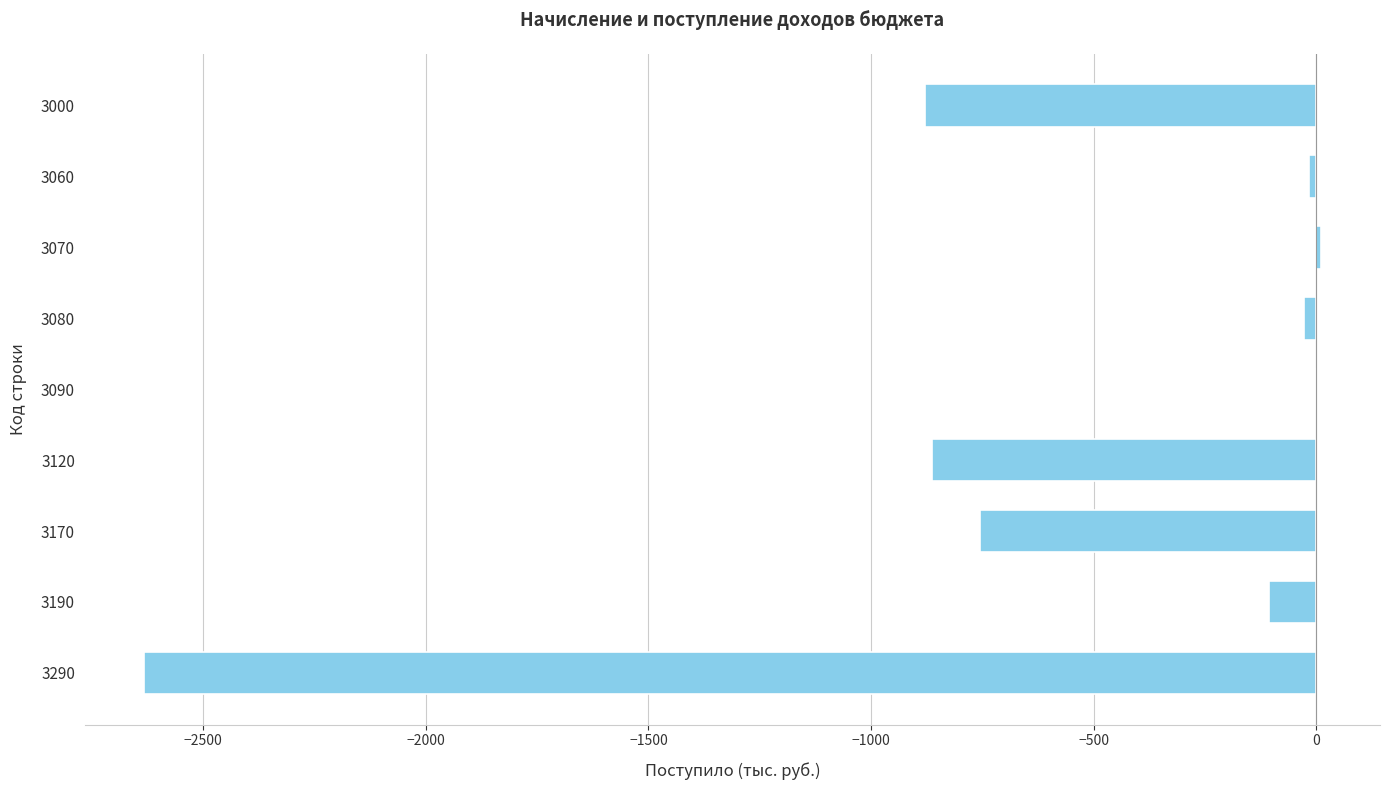

The value at 3170 is -1267. True or false?

False